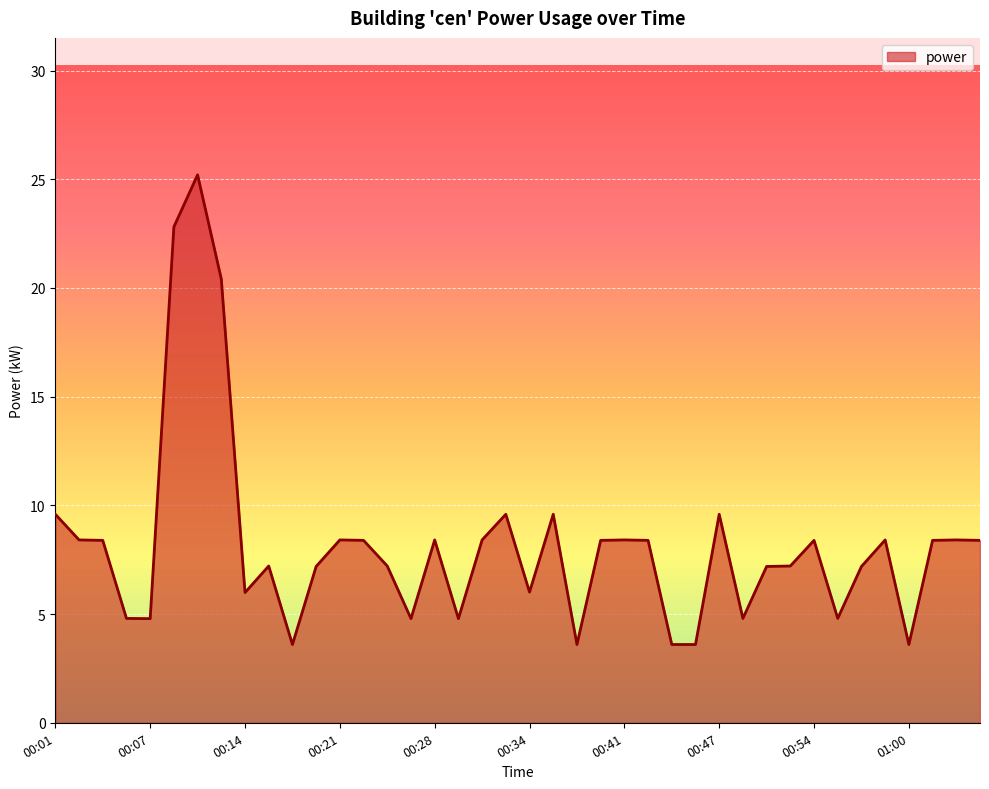

What is the greatest value displayed?

25.2